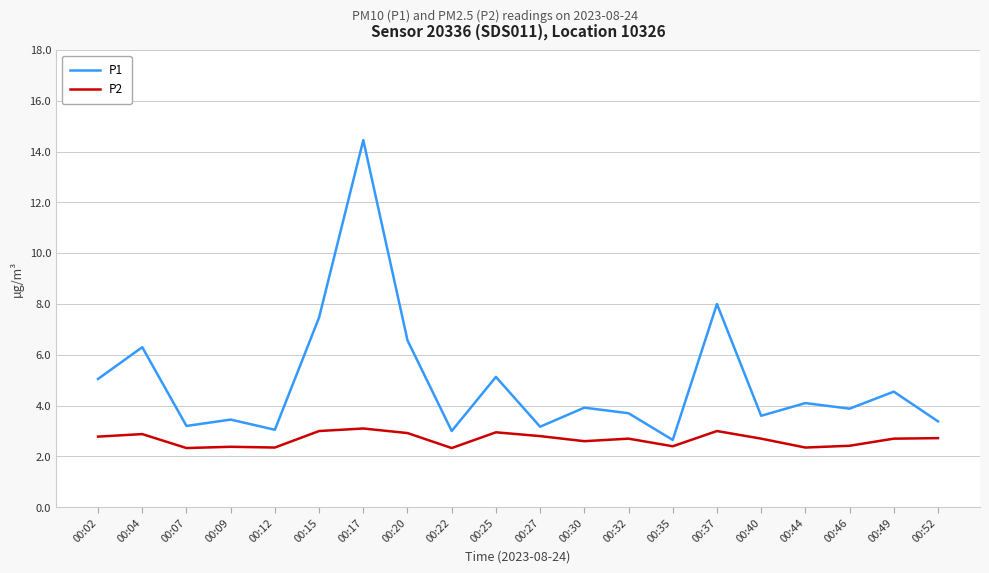

True or false: P2 and P1 cross at least once.

False